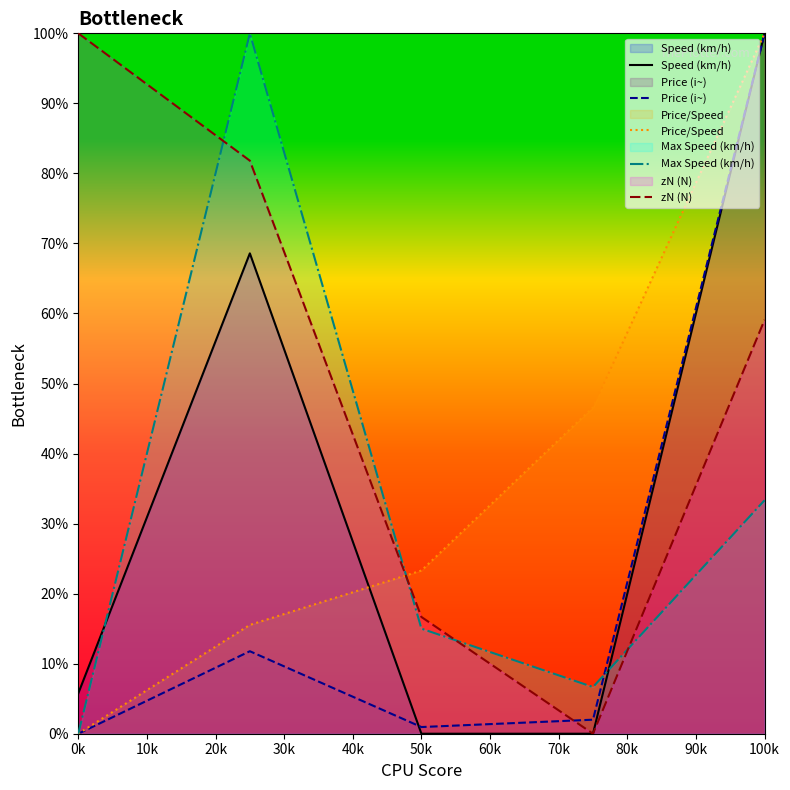

Which category has the lowest value in the Max Speed (km/h) series?

0k